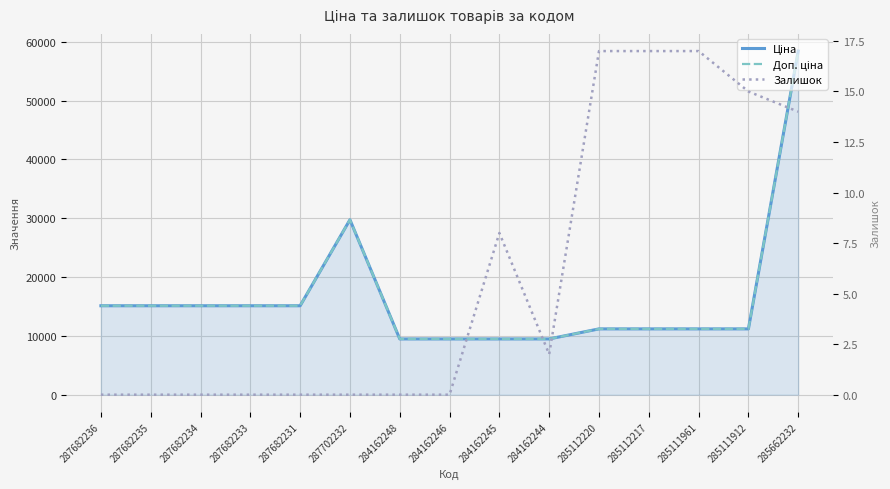

Where is Доп. ціна nearest to the value 33953?

287702232